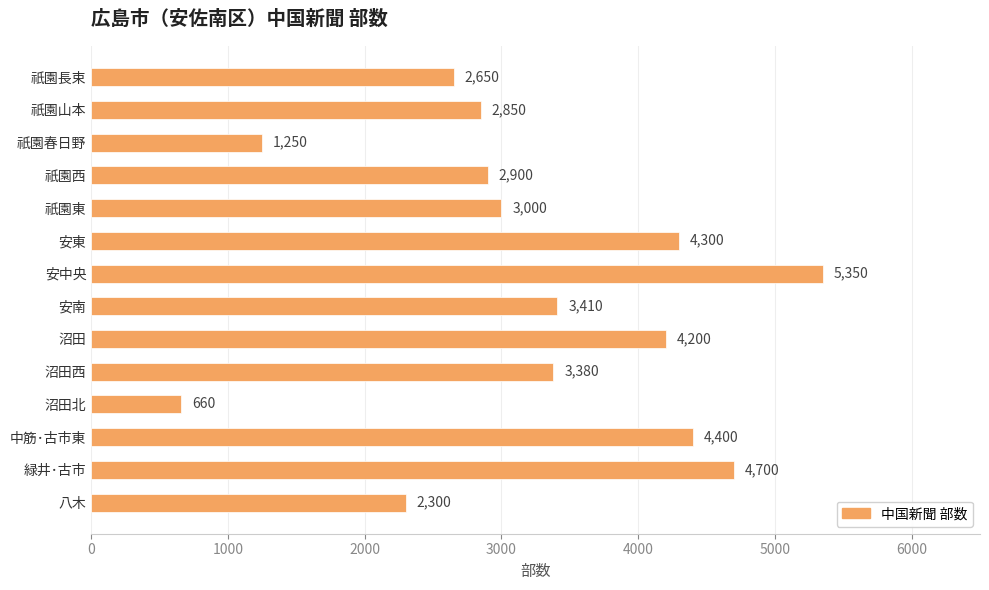

Are the bars horizontal?

Yes